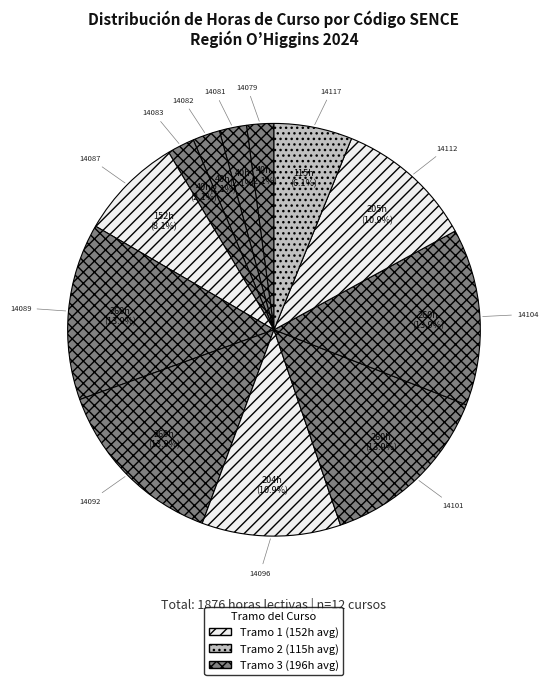

Is there a majority slice in this chart?

No